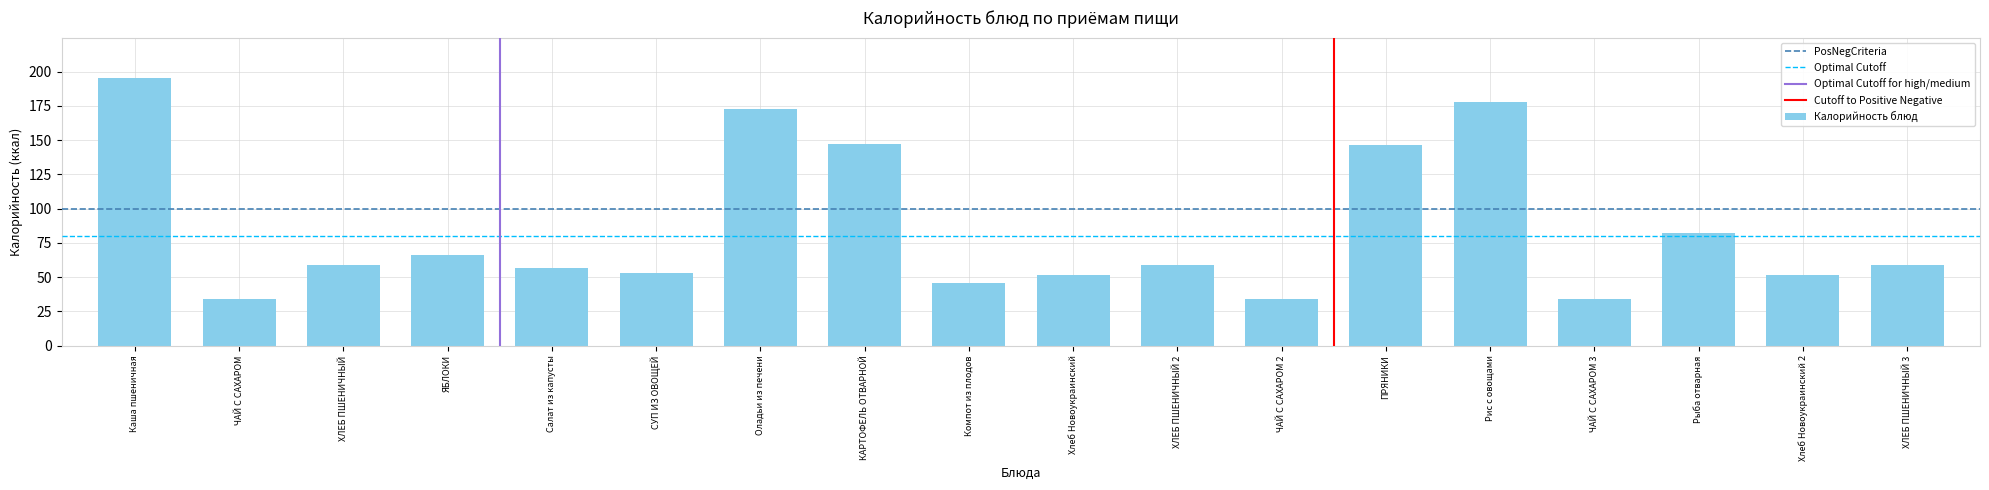

Are the bars horizontal?

No